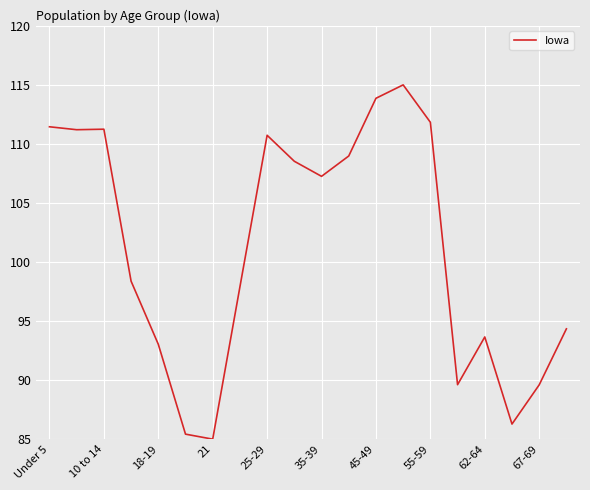

What is the sum of all values?

2023.3